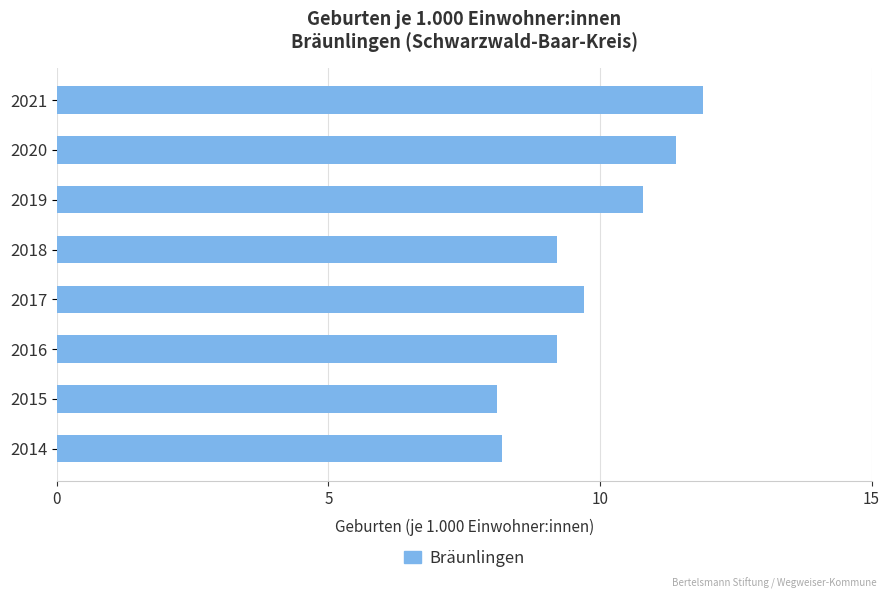

True or false: the data shows 3.4 at 2021.

False